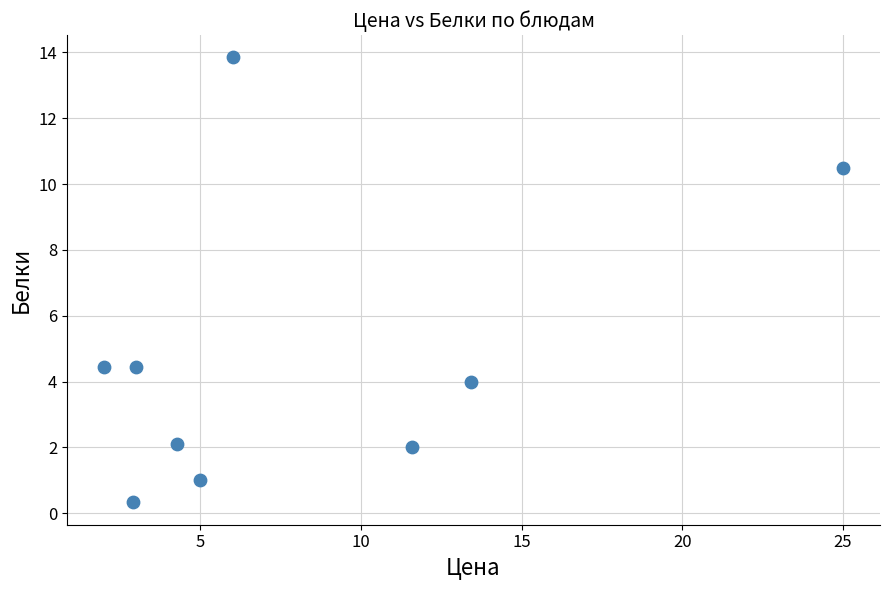

What is the average X value?

8.1